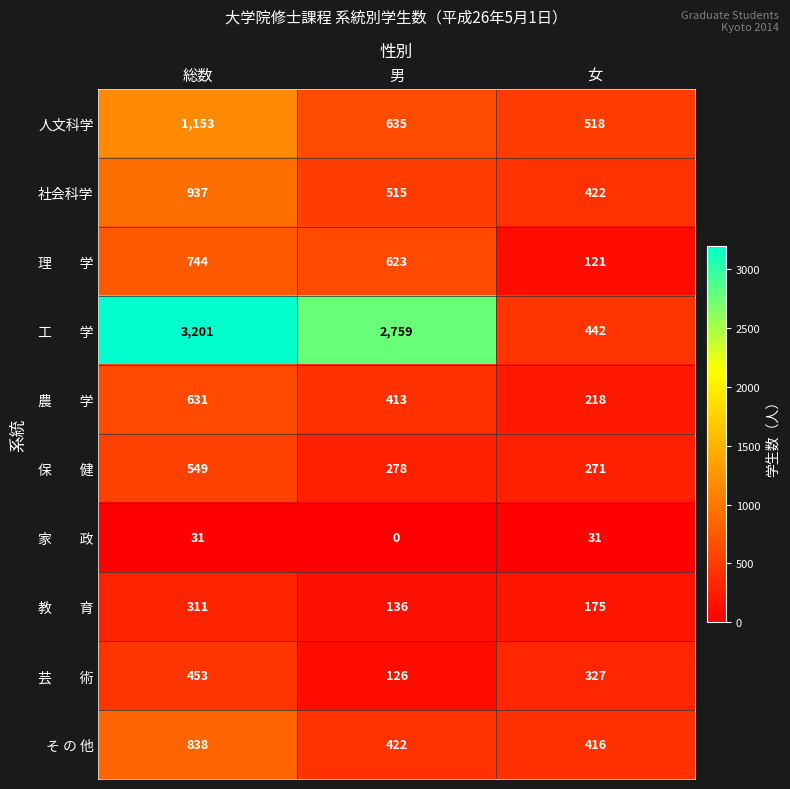

Rank the categories by 人文科学 value from highest to lowest.

総数, 男, 女